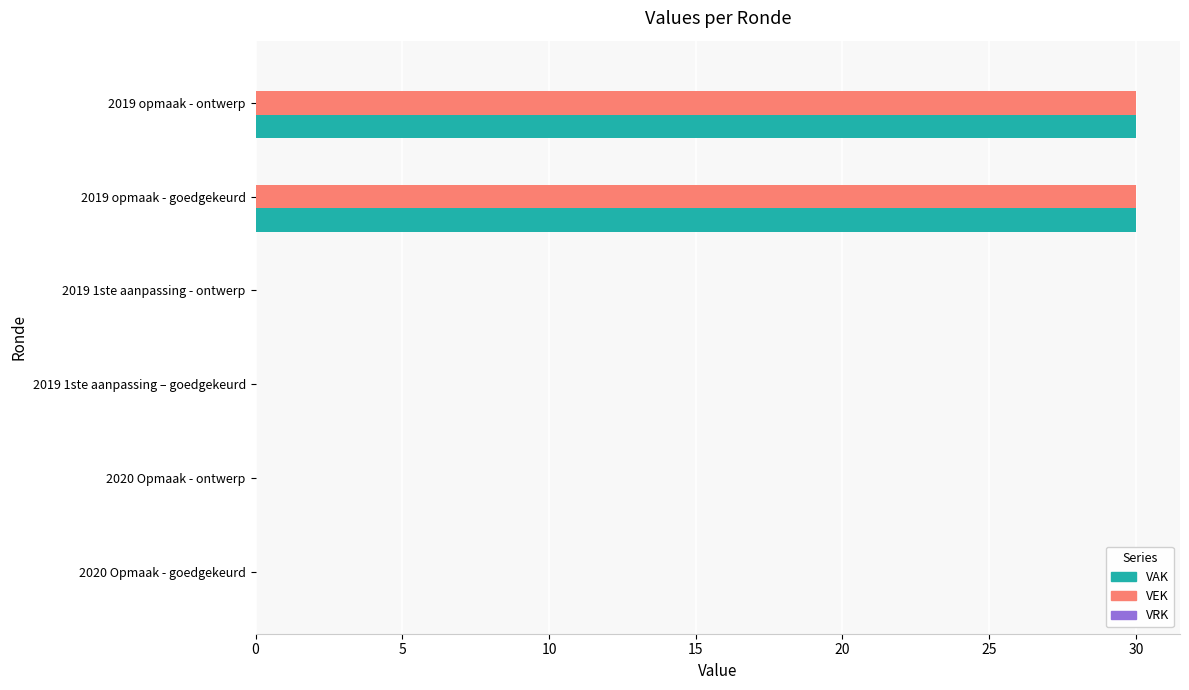

What is the highest value of the VEK series?

30